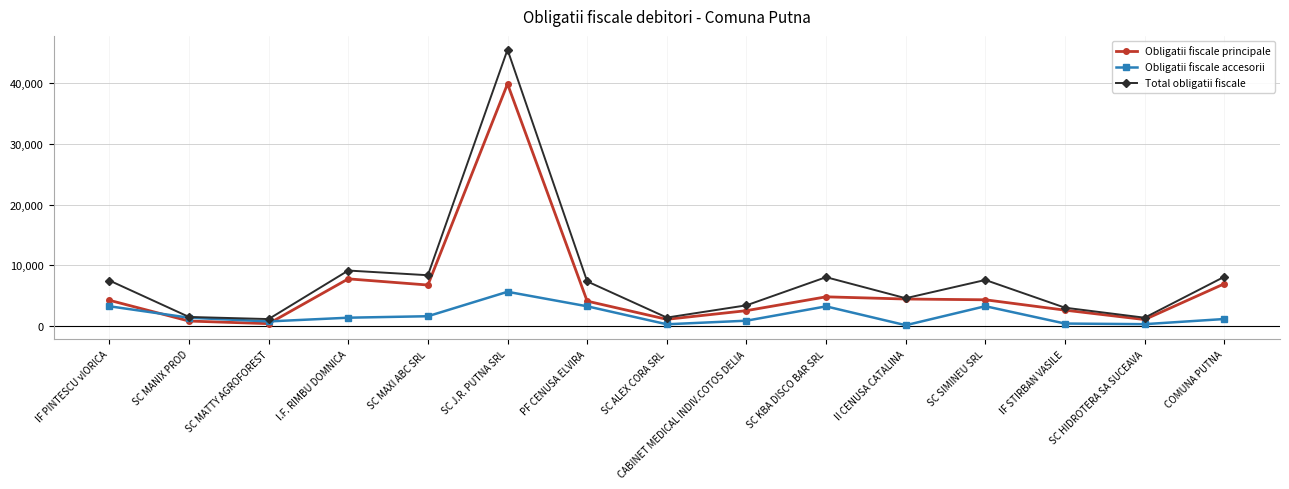

What is the value of the Obligatii fiscale principale point at the 15th from the left?

6952